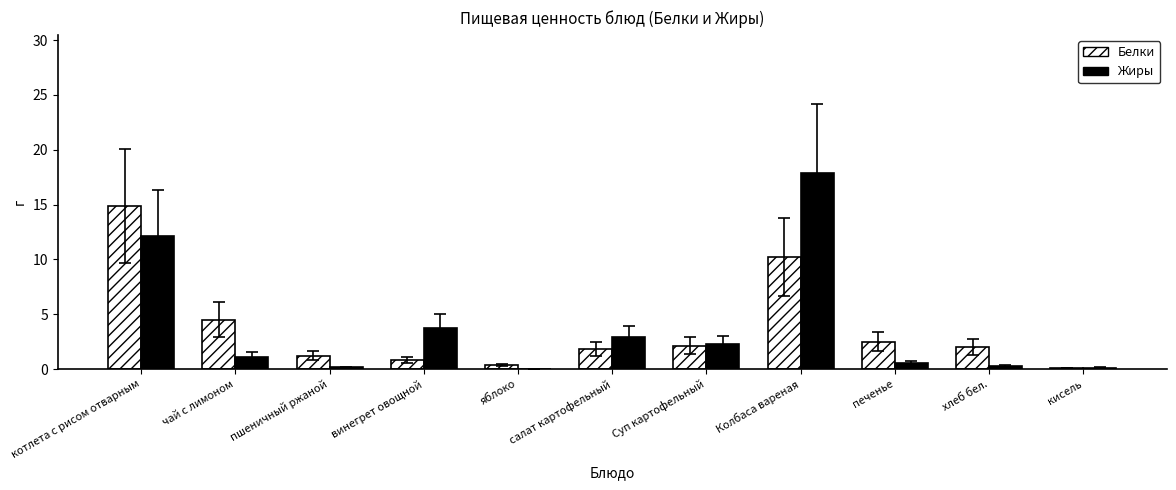

Which series changed the most between пшеничный ржаной and салат картофельный?

Жиры